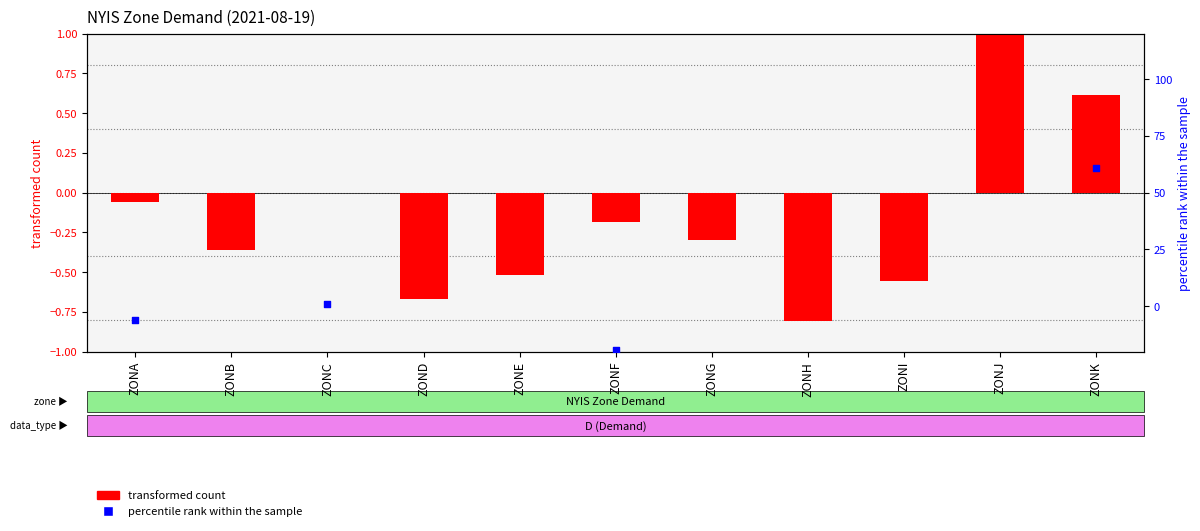

At which category is the sum across all series the highest?

ZONJ